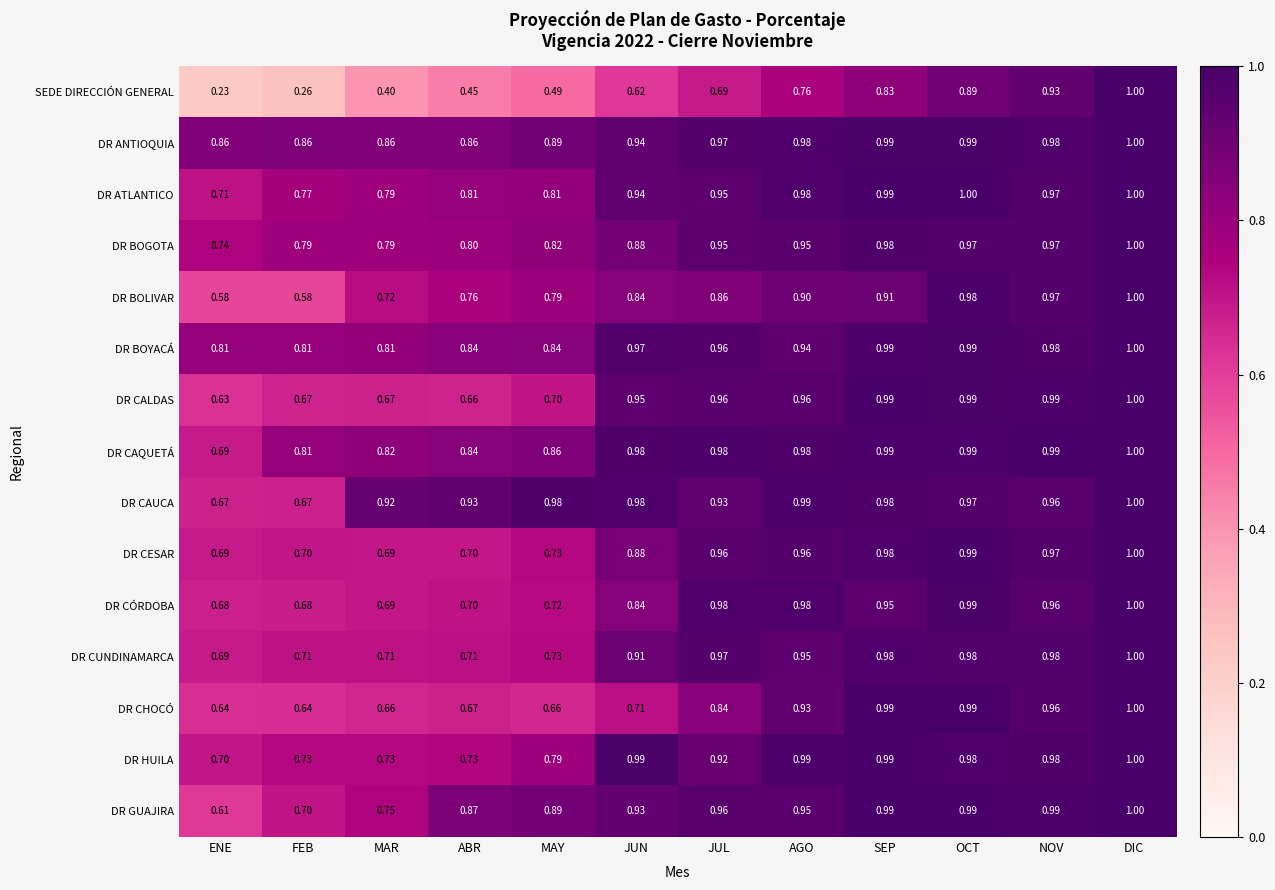

List the labels in order of SEDE DIRECCIÓN GENERAL value, largest first.

DIC, NOV, OCT, SEP, AGO, JUL, JUN, MAY, ABR, MAR, FEB, ENE